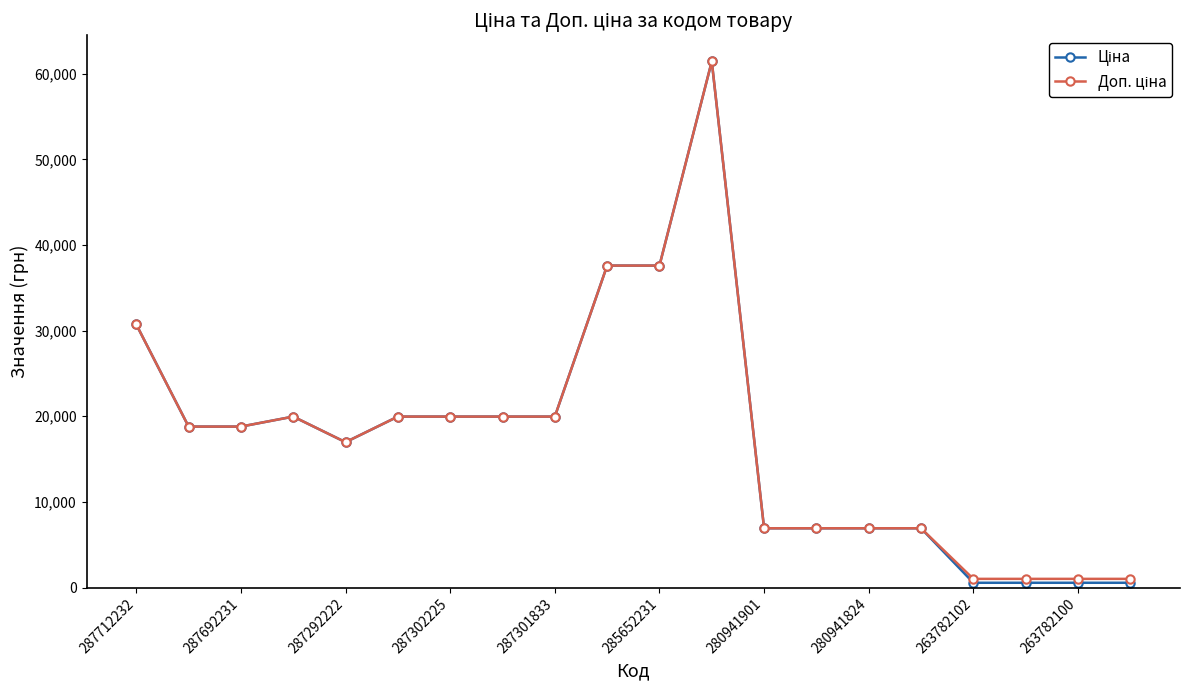

Count the number of categories in the chart.

20